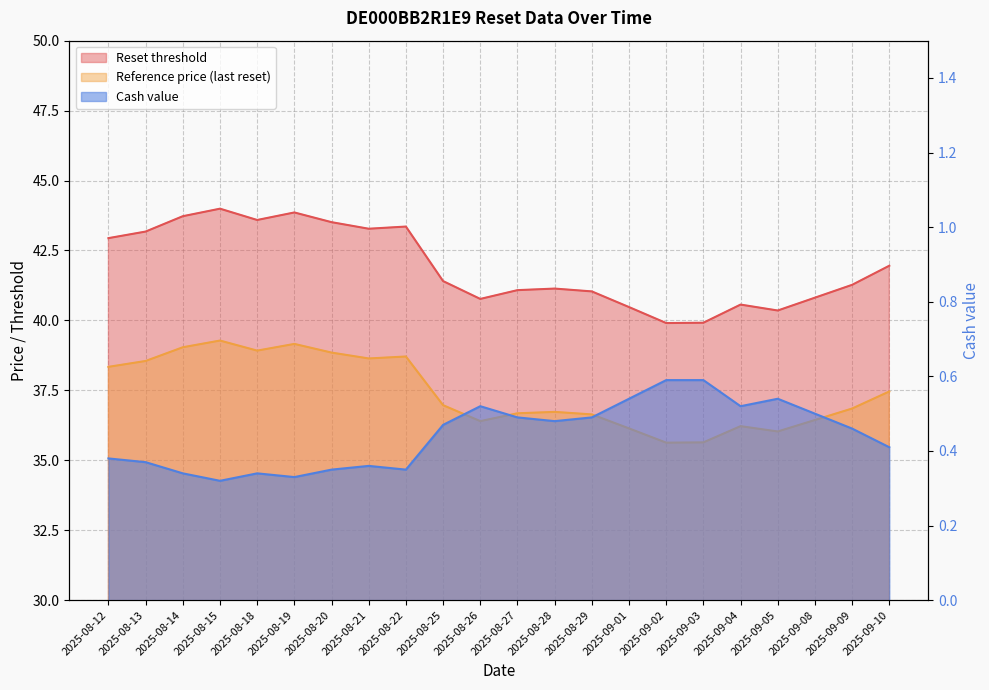

At which category is the sum across all series the highest?

2025-08-15